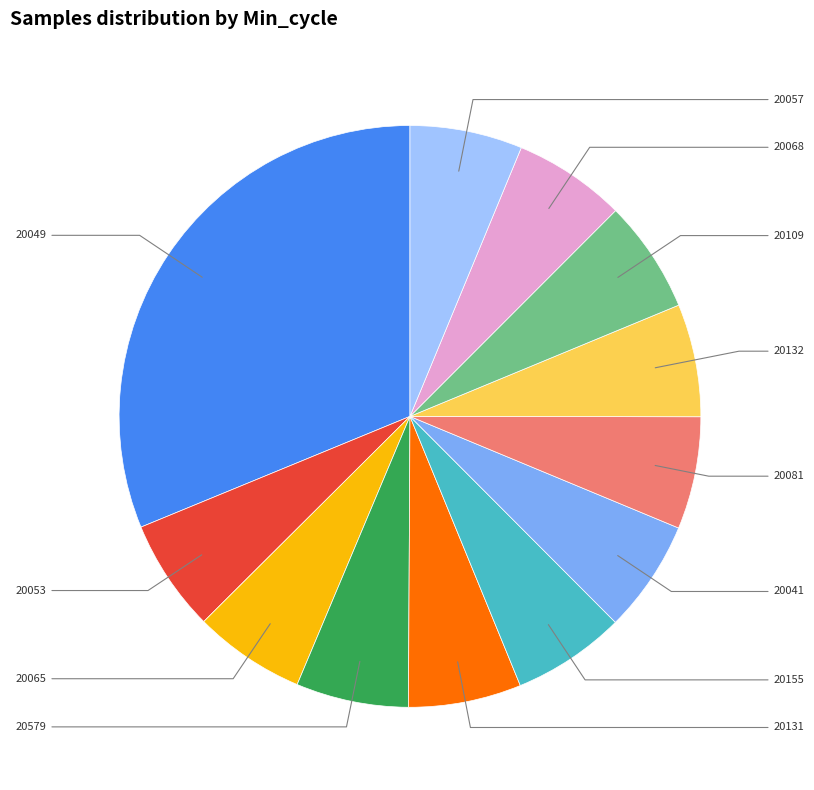

Is there a majority slice in this chart?

No